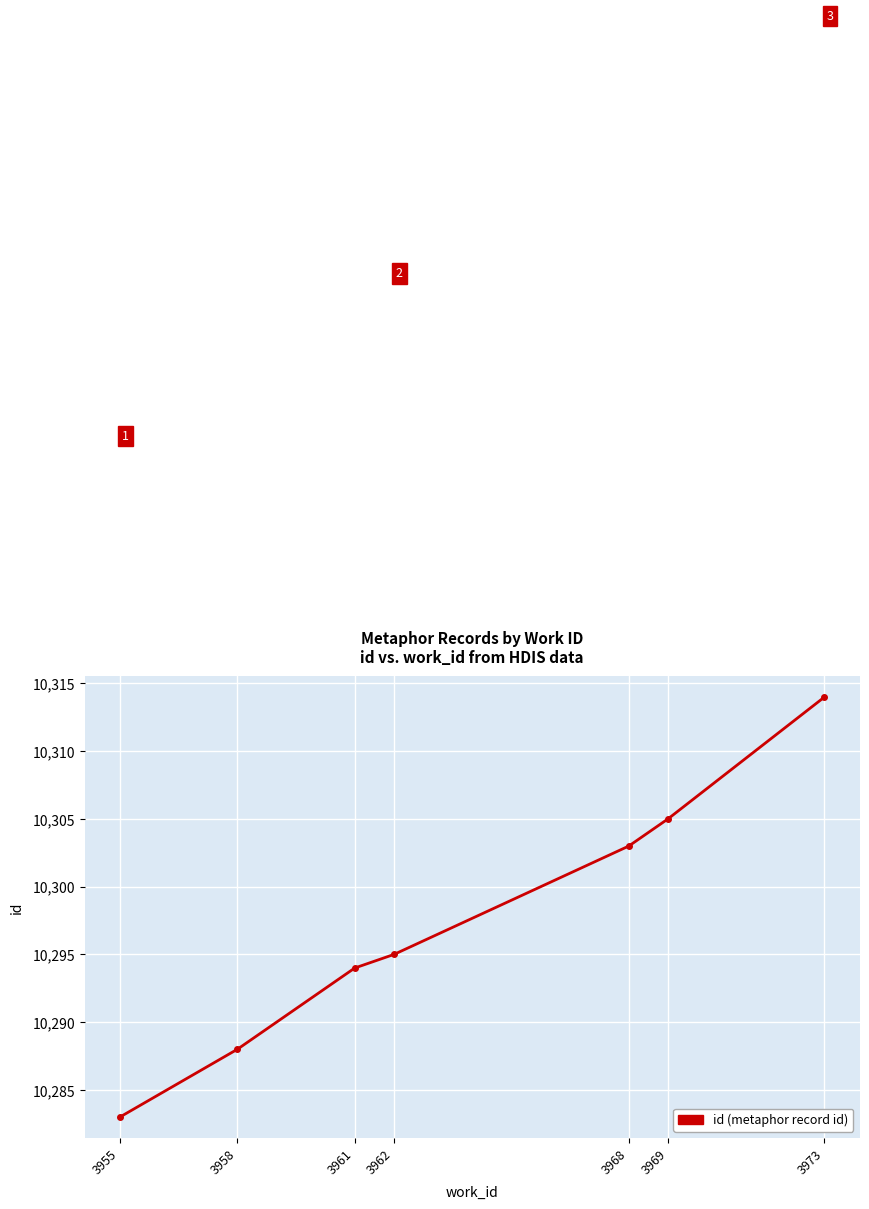

What is the difference between the maximum and minimum values?

31